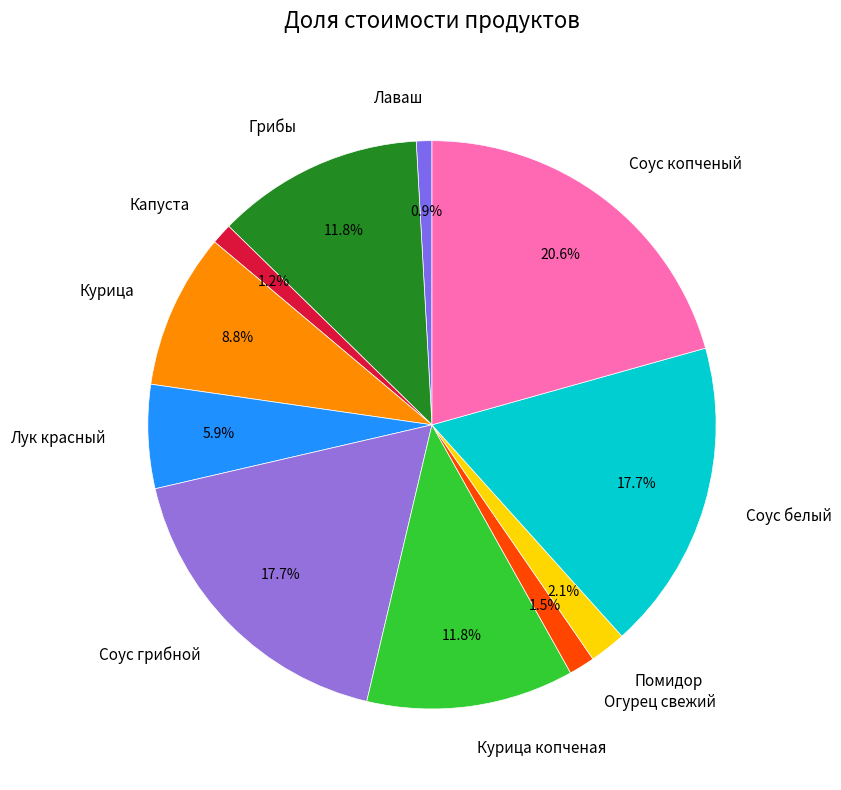

Does Соус белый account for over 50% of the chart?

No